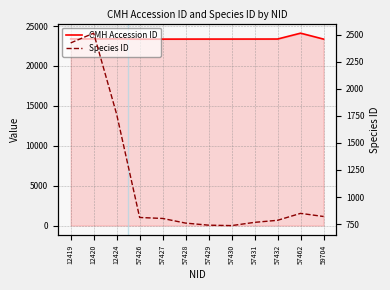

The CMH Accession ID series shows 34435 at 57427. True or false?

False